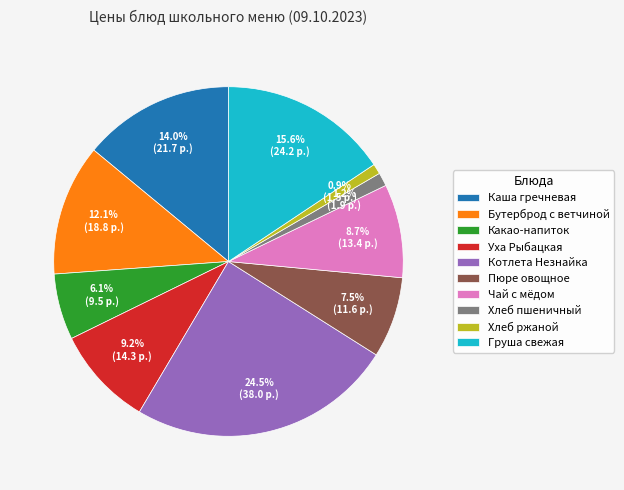

What is the ratio of the value at Какао-напиток to the value at Котлета Незнайка?

0.2